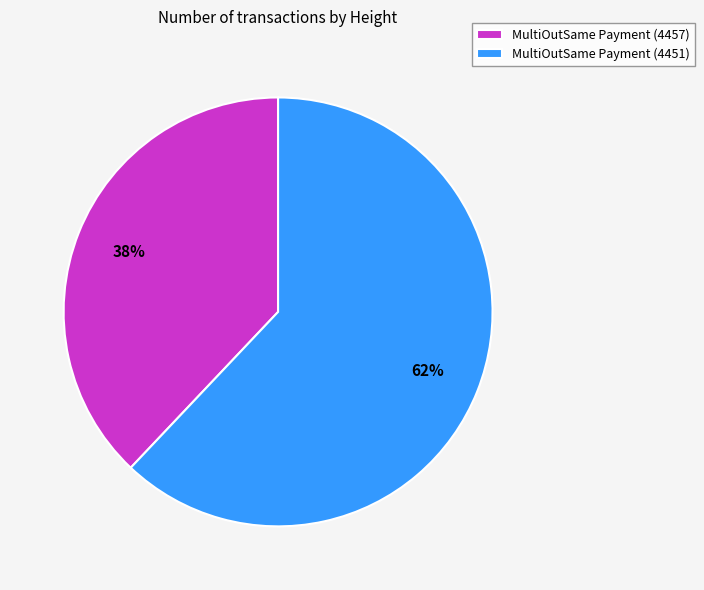

To the nearest percent, what is the combined percentage of MultiOutSame Payment (4451) and MultiOutSame Payment (4457)?

100%